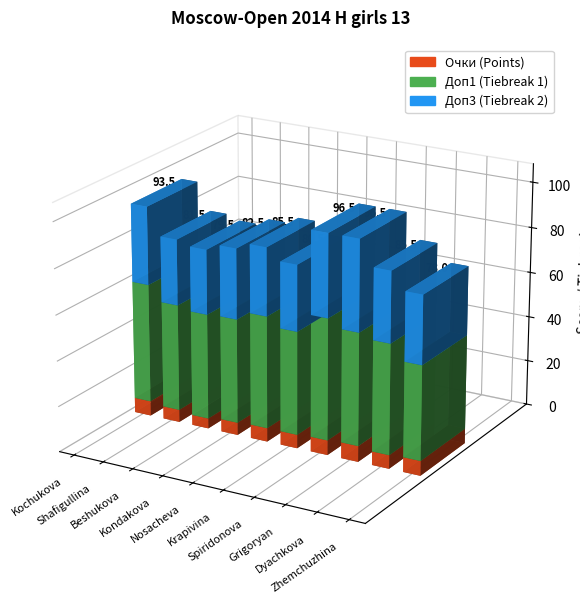

Reading right to left, transcribe all the data shown in this chart.

Очки: 6.5	6.0	7.0	6.5	6.0	6.0	5.5	4.5	5.5	6.5
Доп1: 41.5	48.5	49.5	53.5	45.5	49.5	46.0	46.5	47.0	52.5
Доп3: 30.0	31.0	40.0	36.5	29.0	30.0	31.0	28.5	29.0	34.5